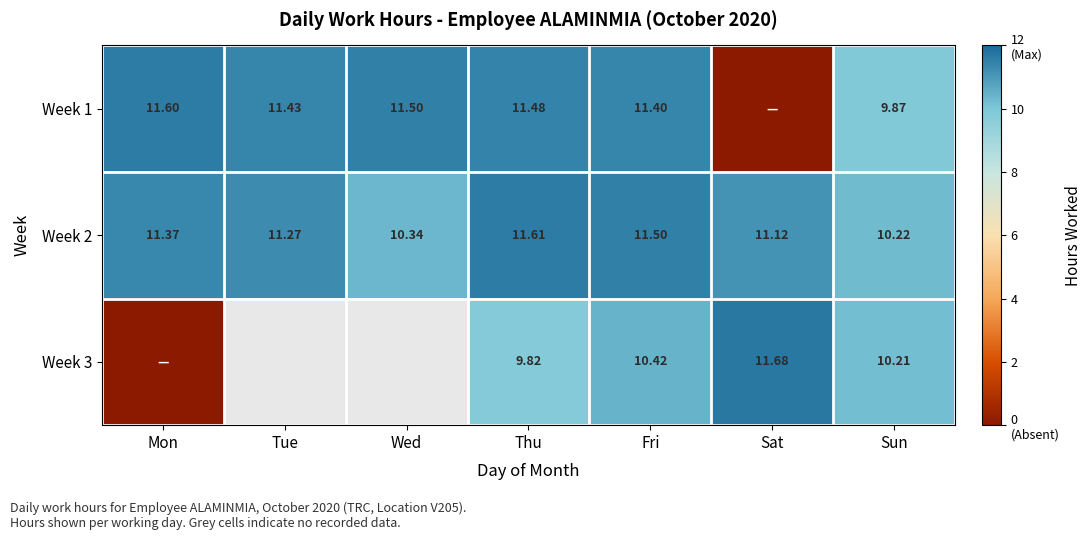

Where is Week 2 nearest to the value 10?

Sun